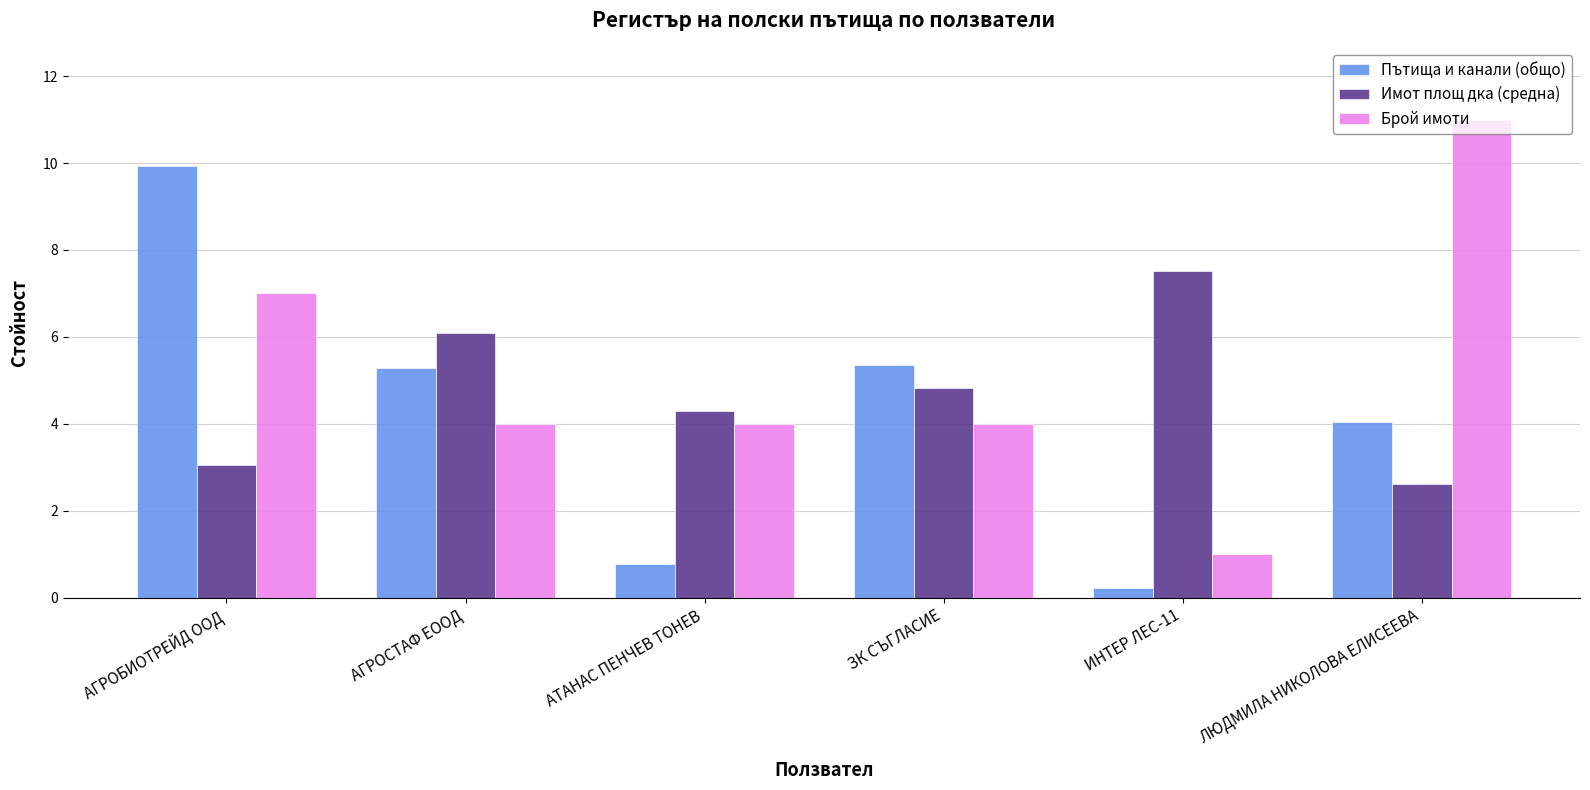

Reading left to right, list all the values displayed in this chart.

Пътища и канали (общо): АГРОБИОТРЕЙД ООД=9.9	АГРОСТАФ ЕООД=5.3	АТАНАС ПЕНЧЕВ ТОНЕВ=0.8	ЗК СЪГЛАСИЕ=5.3	ИНТЕР ЛЕС-11=0.2	ЛЮДМИЛА НИКОЛОВА ЕЛИСЕЕВА=4.0
Имот площ дка (средна): АГРОБИОТРЕЙД ООД=3.0	АГРОСТАФ ЕООД=6.1	АТАНАС ПЕНЧЕВ ТОНЕВ=4.3	ЗК СЪГЛАСИЕ=4.8	ИНТЕР ЛЕС-11=7.5	ЛЮДМИЛА НИКОЛОВА ЕЛИСЕЕВА=2.6
Брой имоти: АГРОБИОТРЕЙД ООД=7.0	АГРОСТАФ ЕООД=4.0	АТАНАС ПЕНЧЕВ ТОНЕВ=4.0	ЗК СЪГЛАСИЕ=4.0	ИНТЕР ЛЕС-11=1.0	ЛЮДМИЛА НИКОЛОВА ЕЛИСЕЕВА=11.0